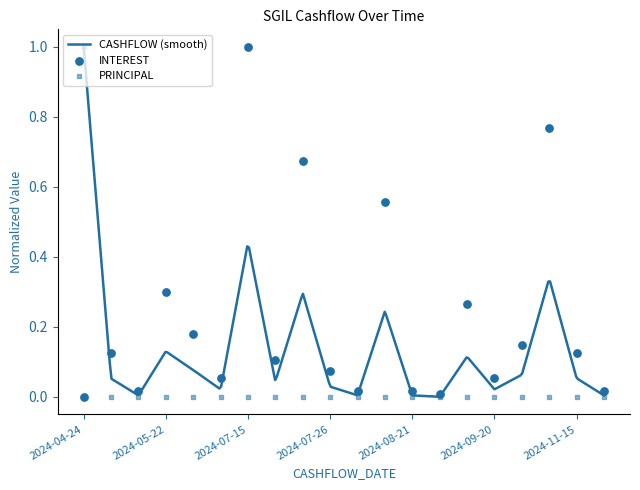

Is the value of INTEREST at 2024-08-21 greater than the value of PRINCIPAL at 2024-09-10?

Yes